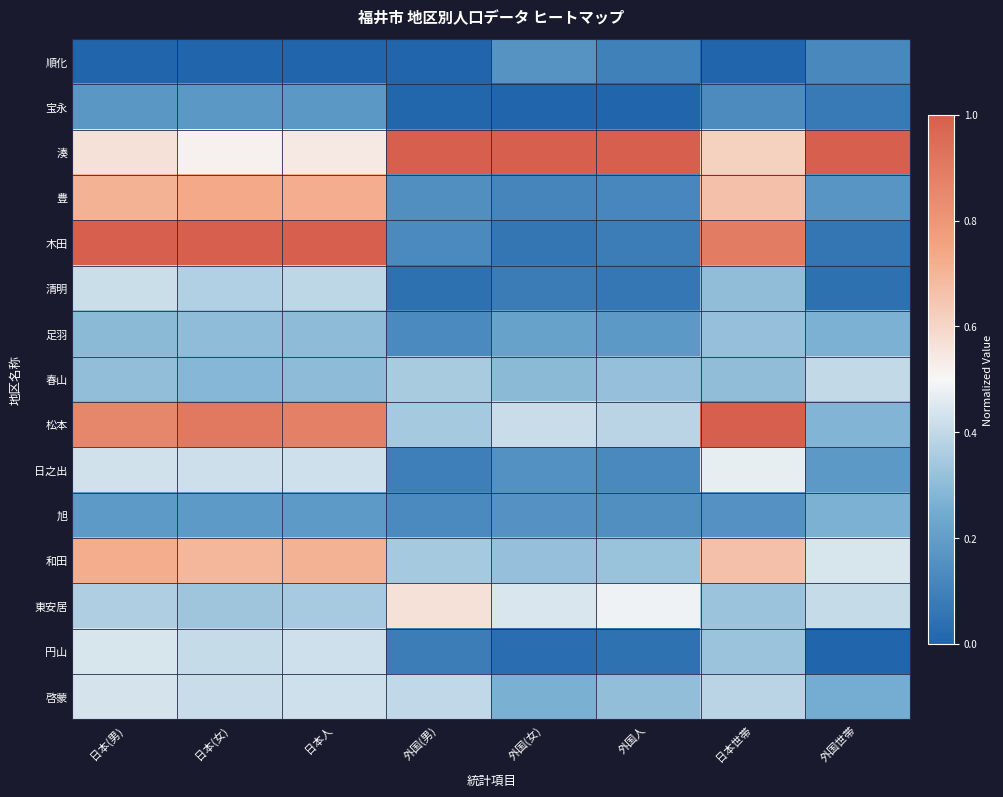

Rank the series at 日本(女) from lowest to highest value.

順化, 宝永, 旭, 春山, 足羽, 東安居, 清明, 円山, 啓蒙, 日之出, 湊, 和田, 豊, 松本, 木田